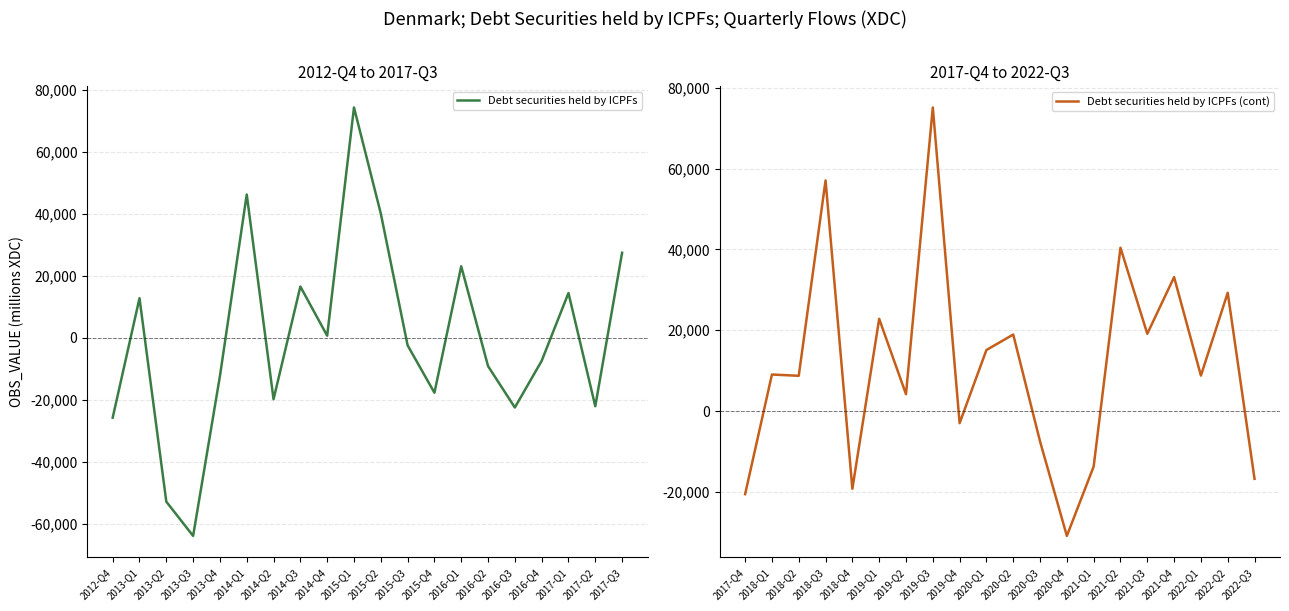

Reading left to right, extract all data points from this chart.

Debt securities held by ICPFs: -25711	12794	-52772	-63812	-12299	46207	-19760	16556	703	74272	40100	-2396	-17660	23072	-9089	-22430	-7404	14471	-22022	27431
Debt securities held by ICPFs (cont): -20541	9048	8731	57065	-19211	22822	4182	75120	-2984	15114	18940	-7499	-30877	-13697	40408	19132	33146	8784	29278	-16761